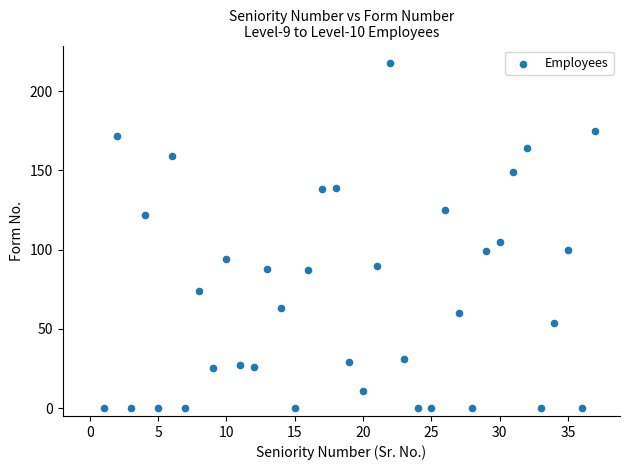

What is the range of X values (max minus min)?

36